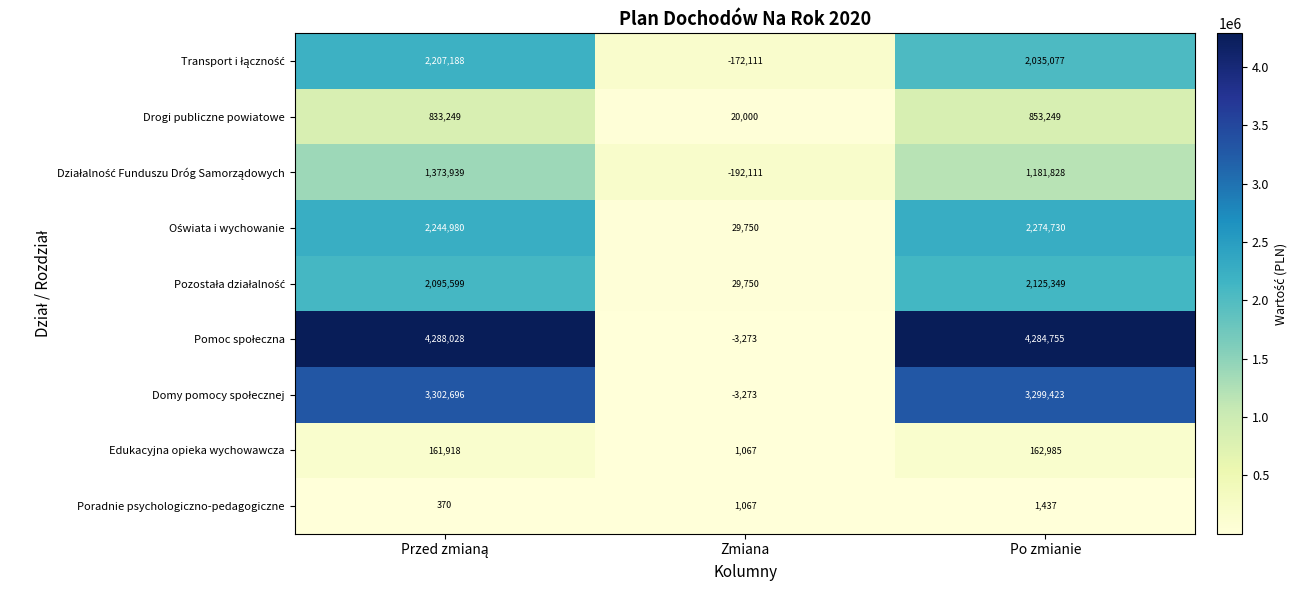

What is the difference between the highest and lowest values at Po zmianie?

4283318